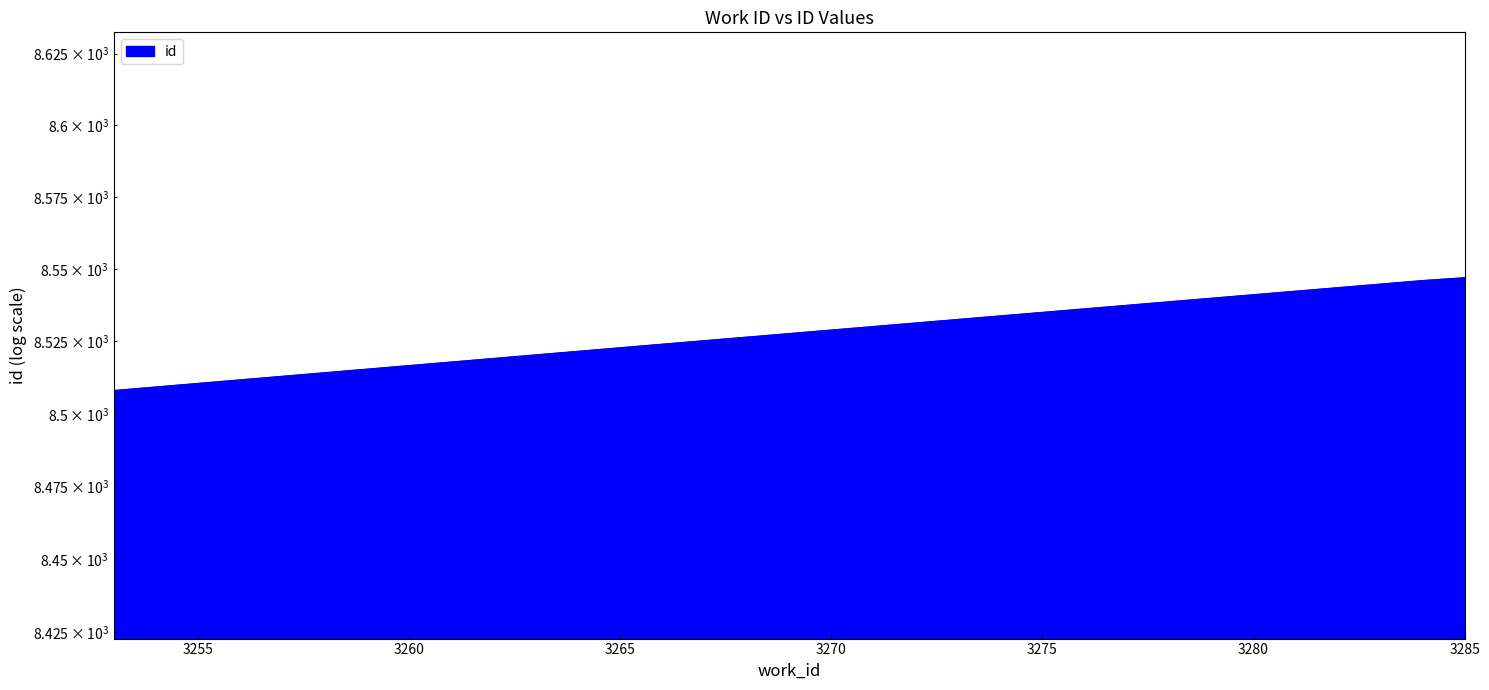

True or false: there are more than 1 points higher than both neighbors.

False